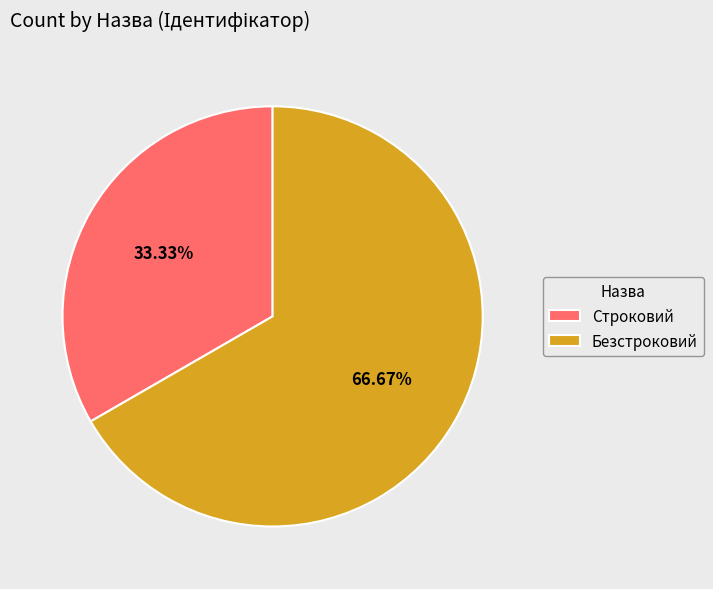

Count the number of slices in the pie.

2